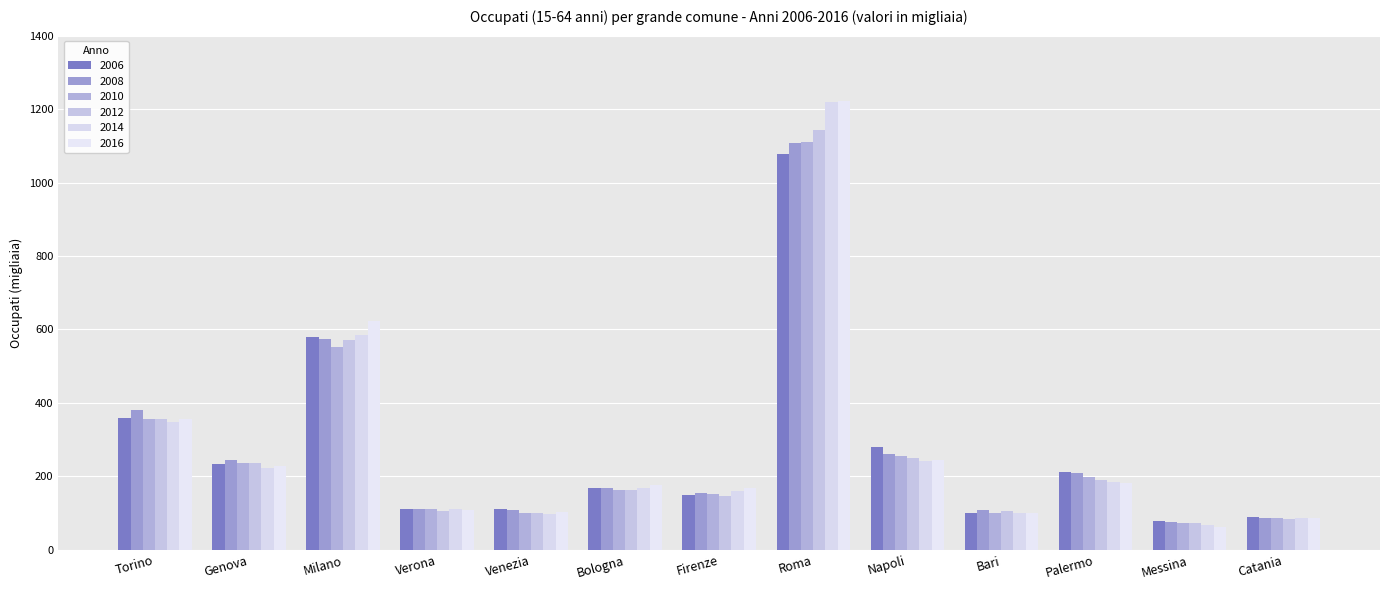

True or false: 2016 has a value of 623.5 at Milano.

True